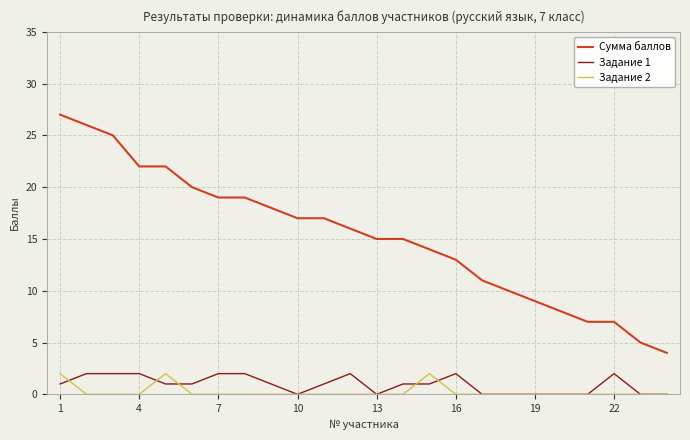

True or false: Сумма баллов and Задание 1 cross at least once.

False